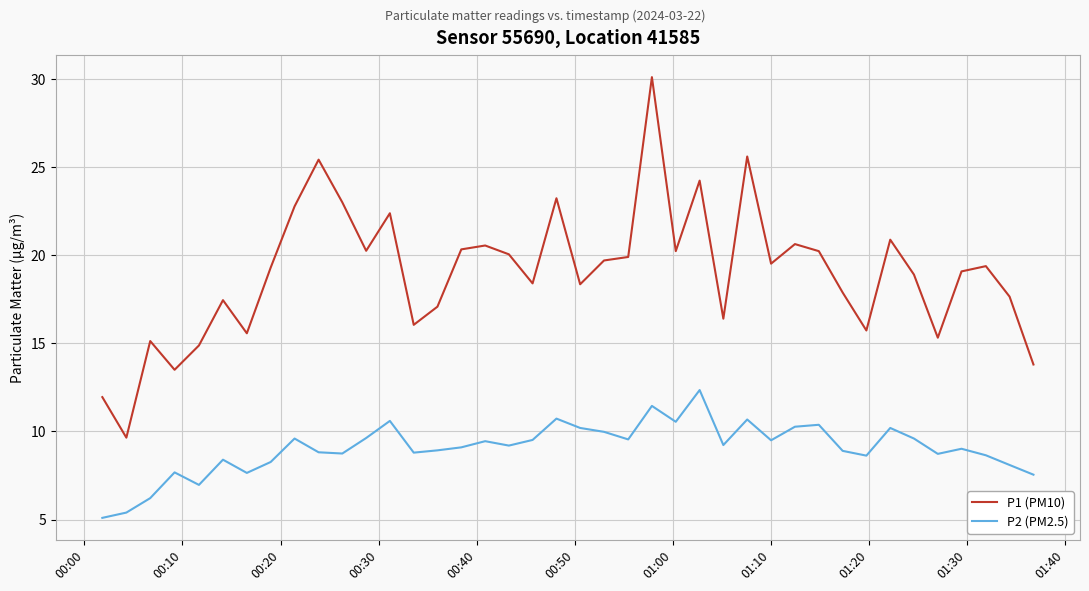

True or false: P1 (PM10) and P2 (PM2.5) cross at least once.

False